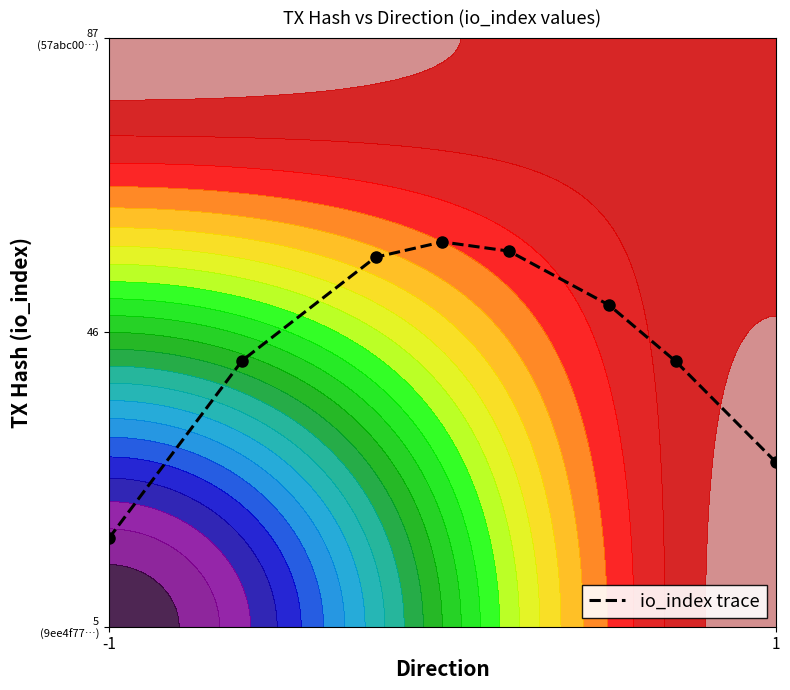

The value at 6 is 0.3. True or false?

False